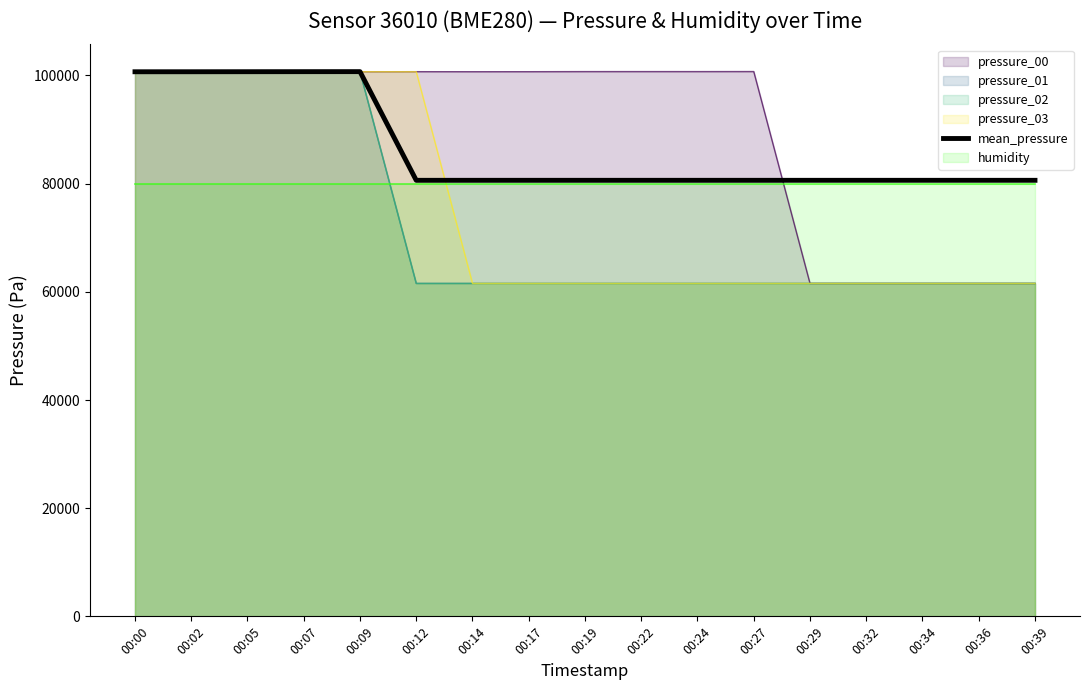

Rank the categories by value from lowest to highest.

00:12, 00:14, 00:17, 00:19, 00:22, 00:24, 00:27, 00:29, 00:32, 00:34, 00:36, 00:39, 00:00, 00:02, 00:05, 00:07, 00:09